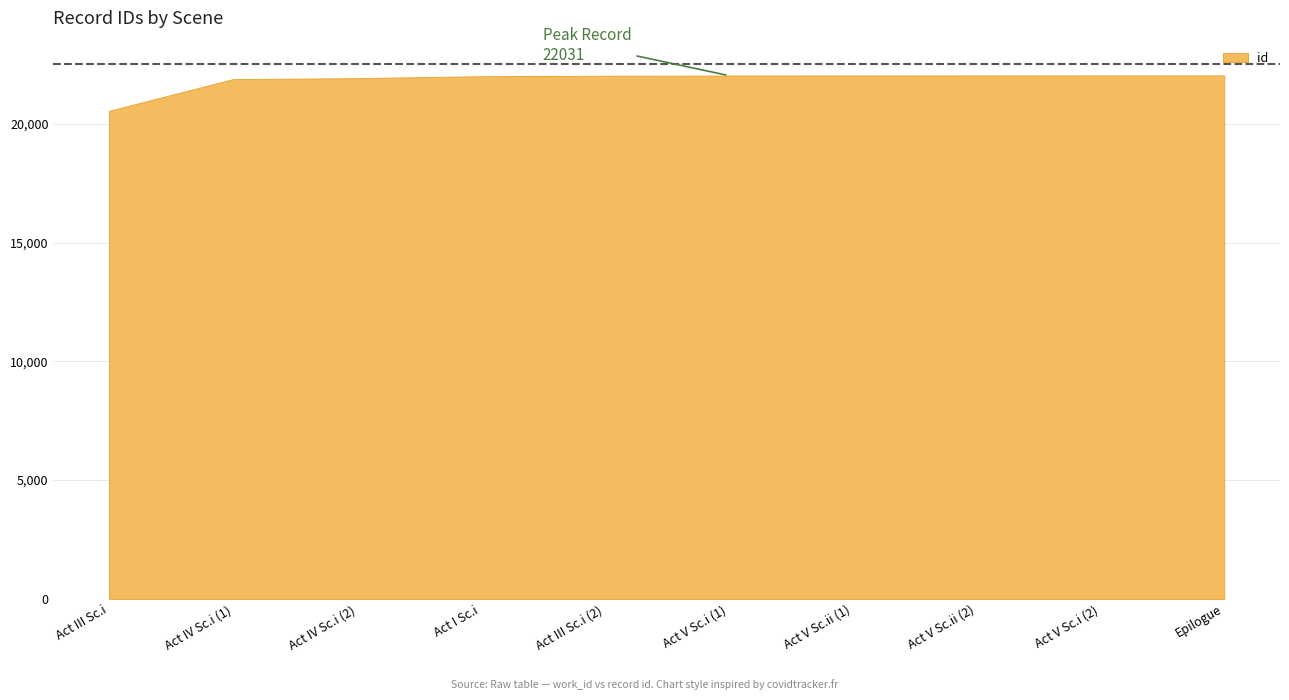

Does the chart have visible grid lines?

Yes